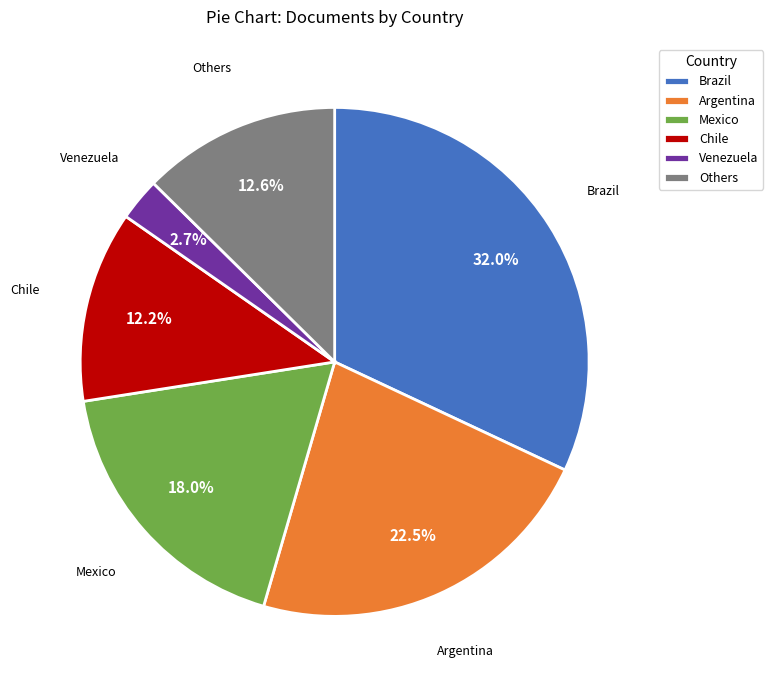

Which slice is the largest?

Brazil